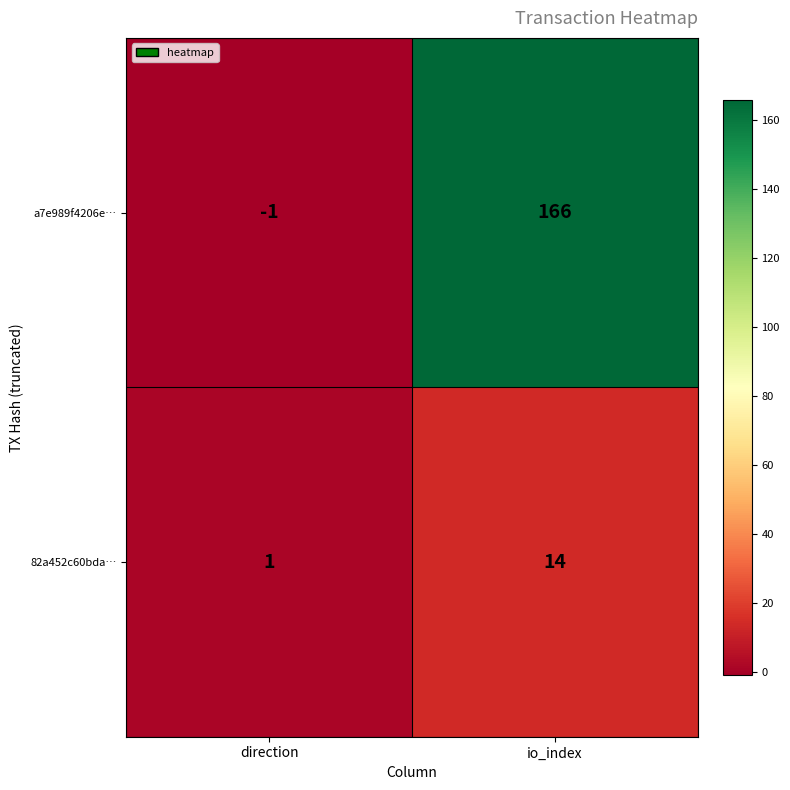

At io_index, list the series in order from largest to smallest.

a7e989f4206e…, 82a452c60bda…